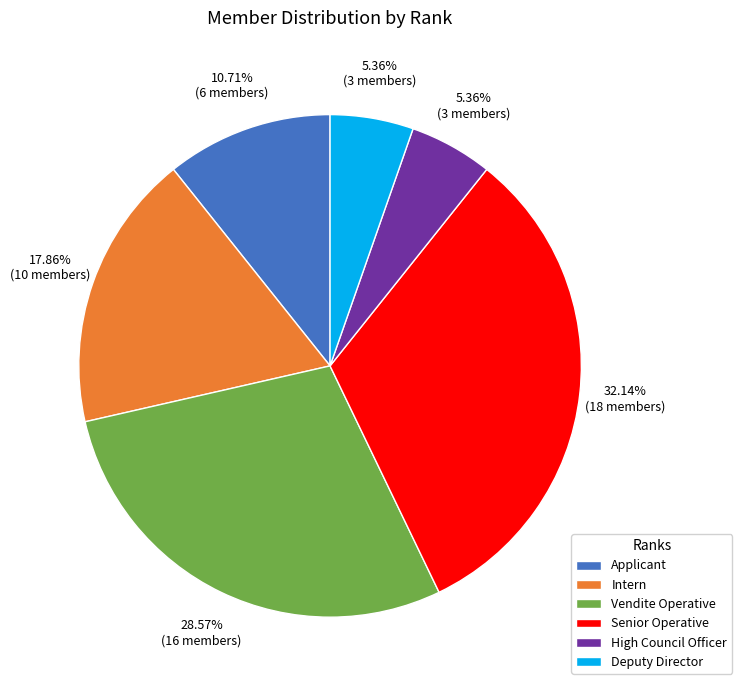

What is the ratio of the value at Intern to the value at Deputy Director?

3.3